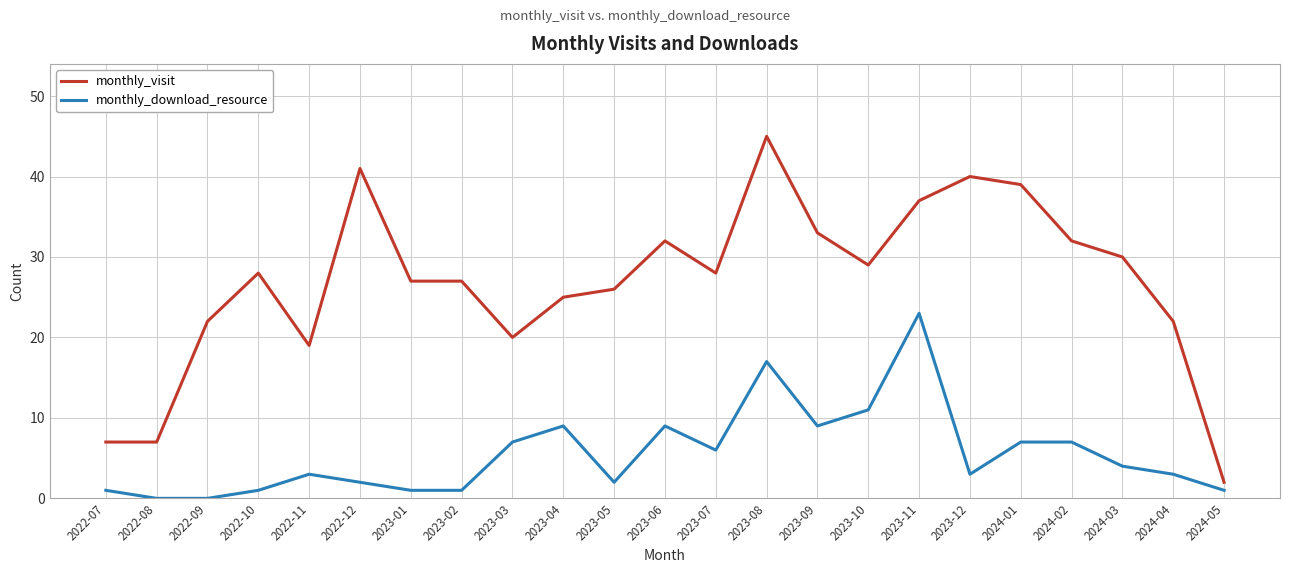

True or false: monthly_visit and monthly_download_resource cross at least once.

False